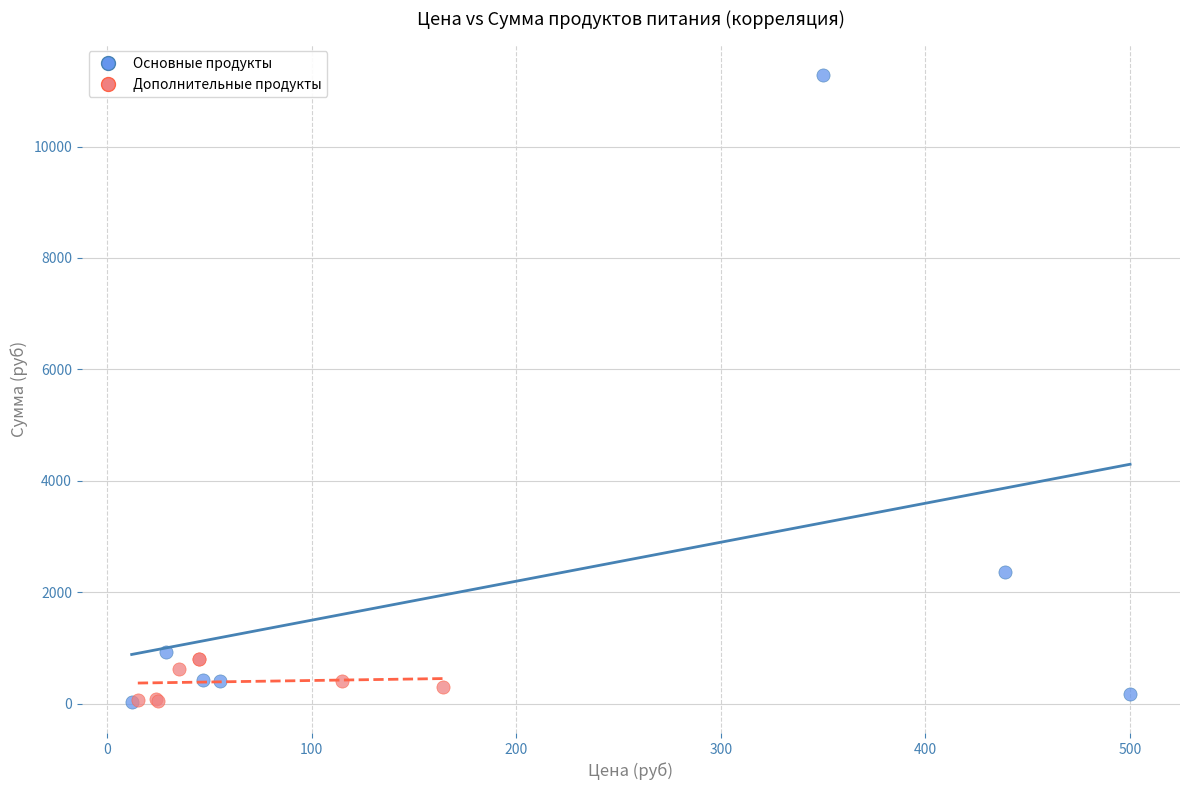

Which series reaches the maximum Y coordinate?

Основные продукты